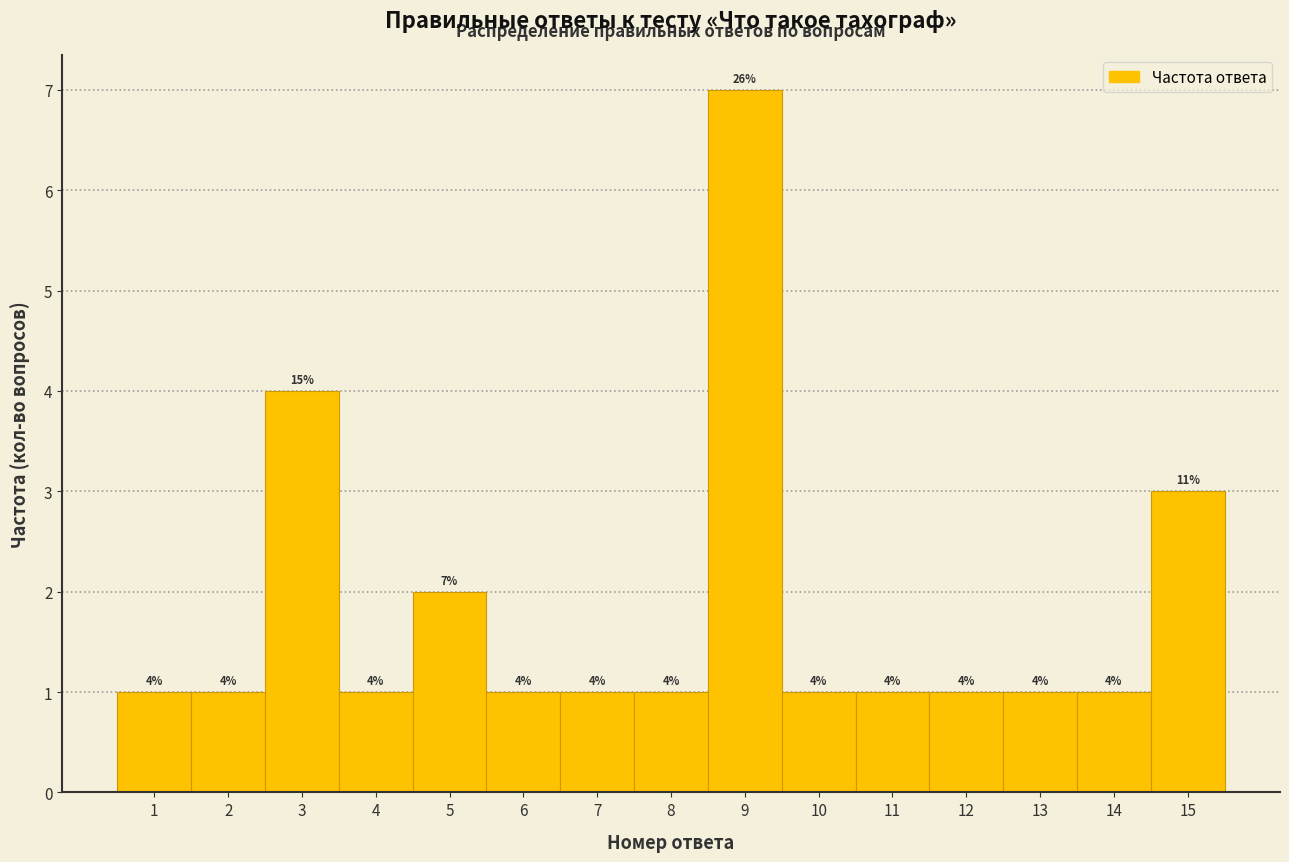

Which range on the x-axis has the tallest bar?

8.5 to 9.5